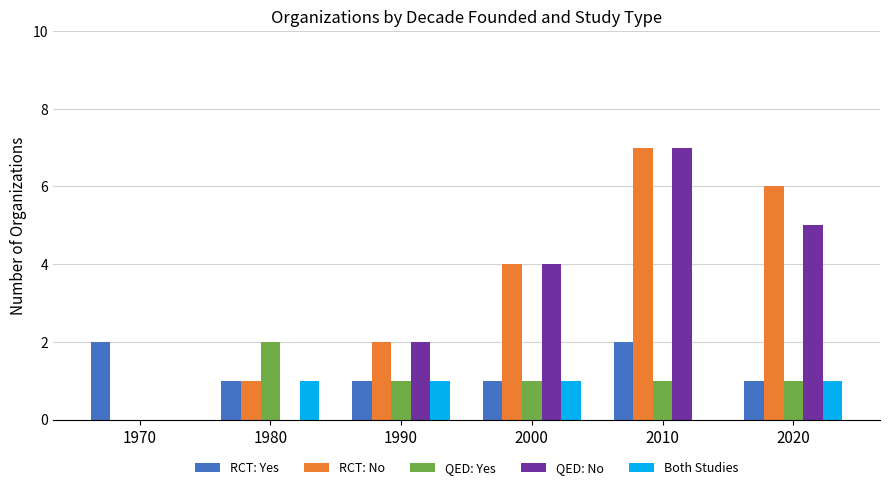

Reading left to right, extract all data points from this chart.

RCT: Yes: 2	1	1	1	2	1
RCT: No: 0	1	2	4	7	6
QED: Yes: 0	2	1	1	1	1
QED: No: 0	0	2	4	7	5
Both Studies: 0	1	1	1	0	1